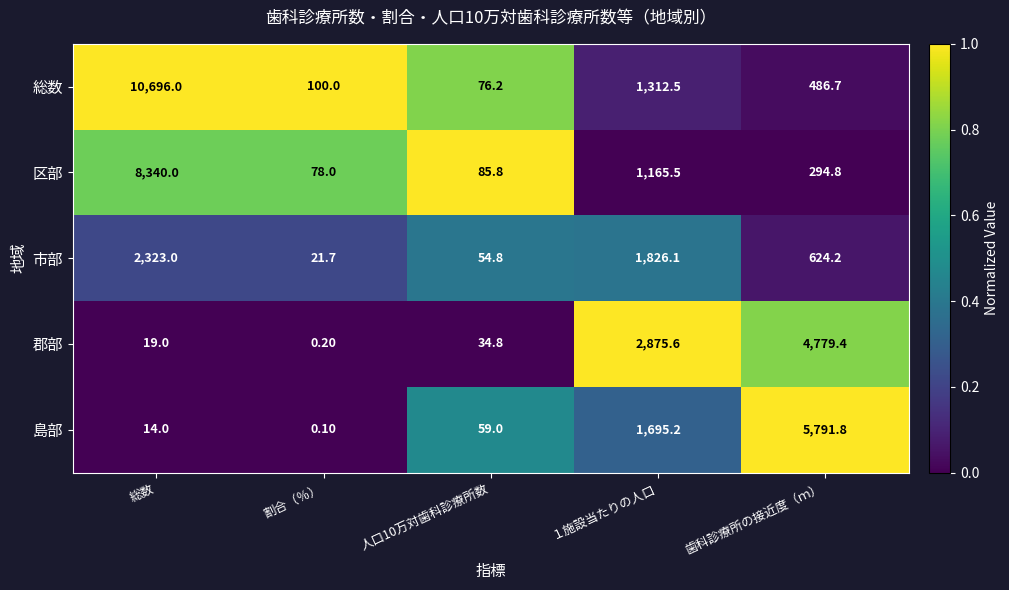

Which label corresponds to the smallest value in the chart?

割合（％）